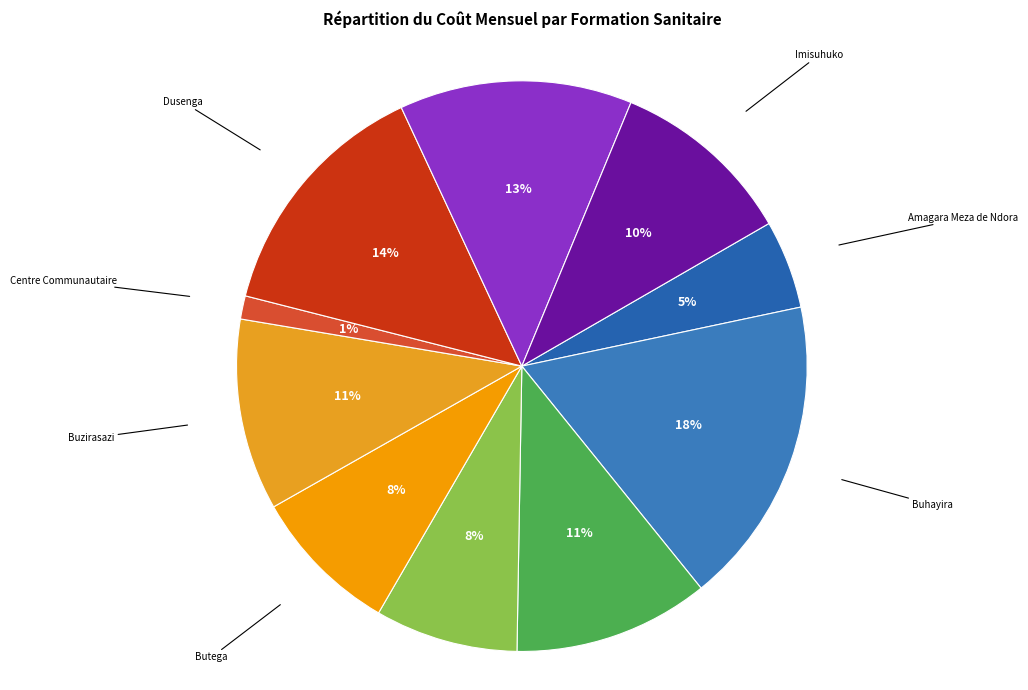

To the nearest percent, what portion does Imisuhuko represent?

10%